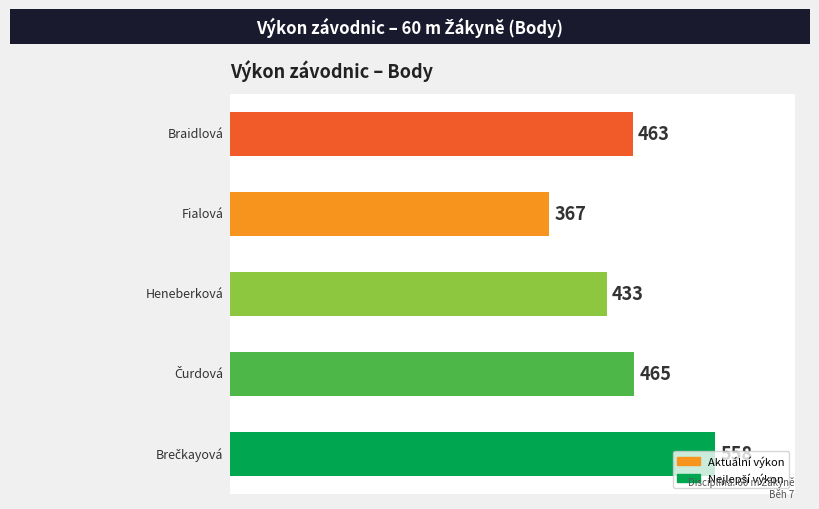

What is the difference between the maximum and minimum values?

191